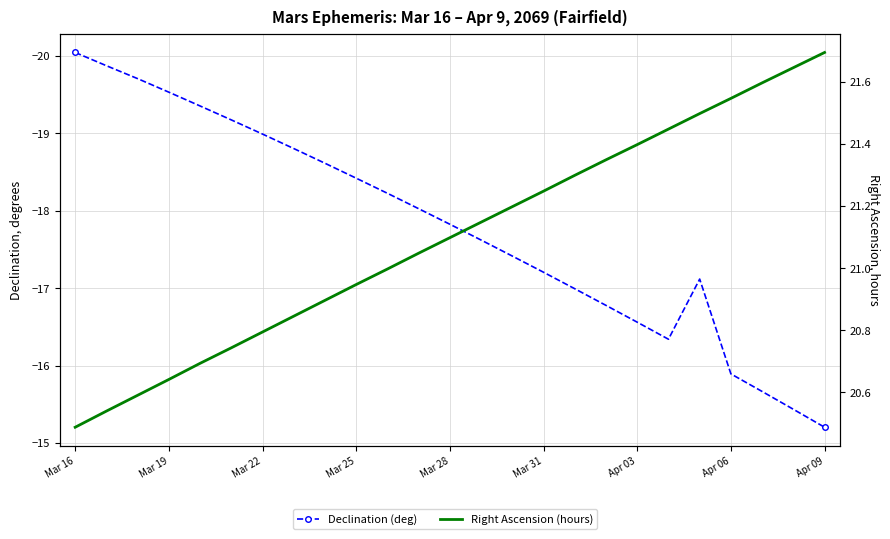

True or false: Right Ascension (hours) and Declination (deg) cross at least once.

False